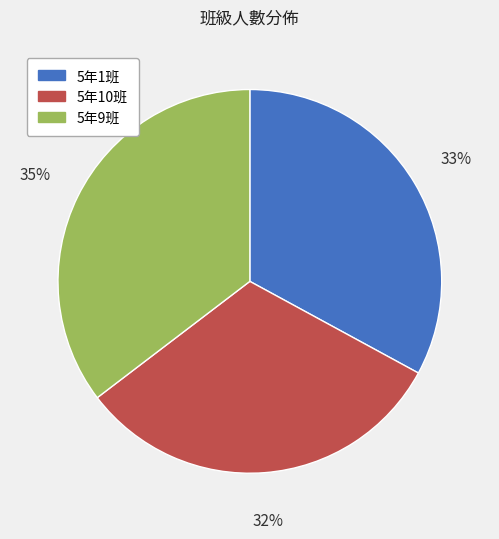

True or false: 5年1班 accounts for 33% of the total.

True